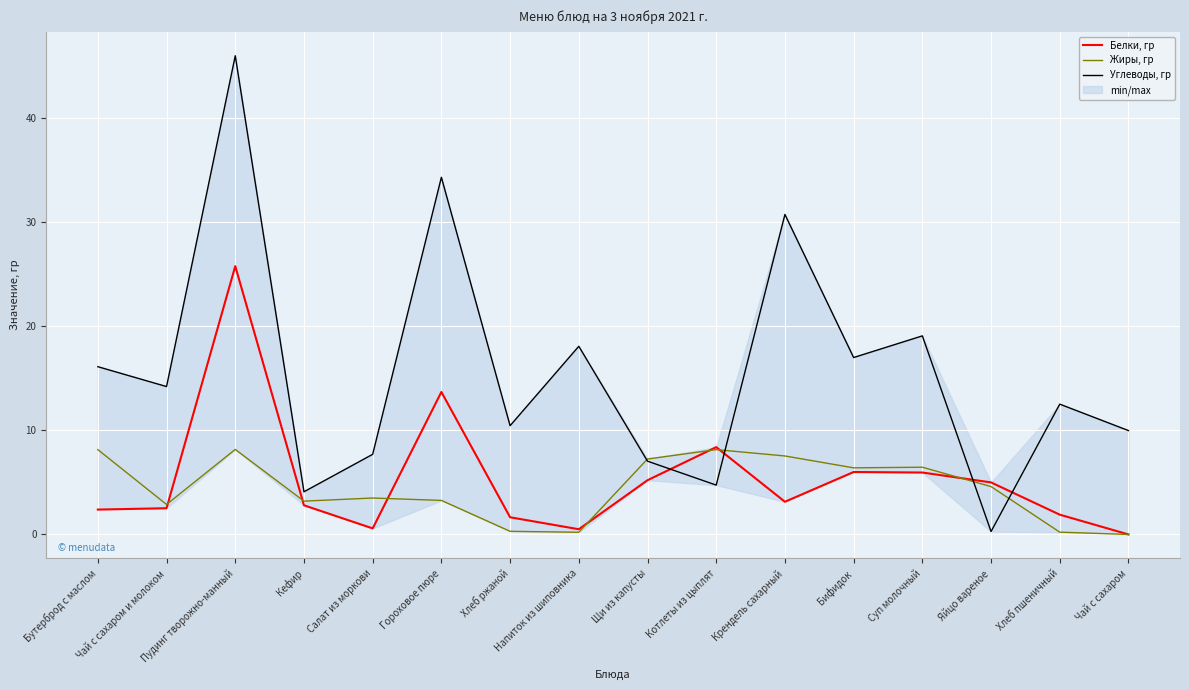

Which series has the widest spread of values?

Углеводы, гр